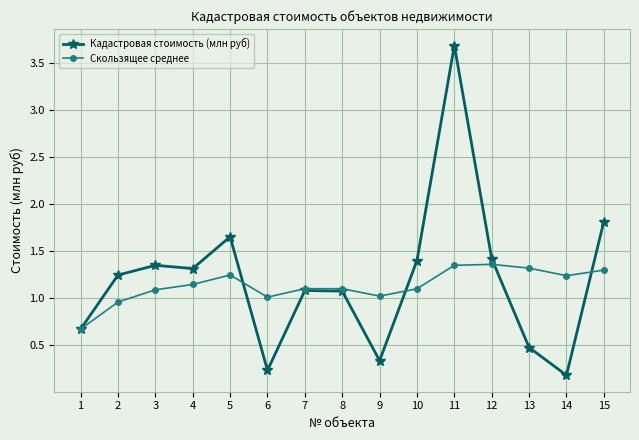

What is the maximum value shown in the chart?

3.7